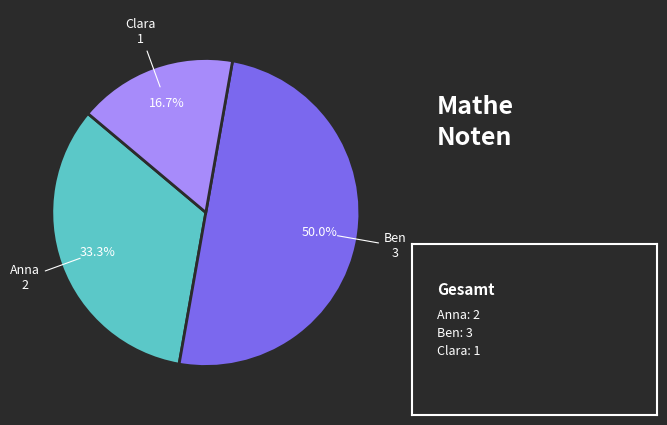

Is it true that Clara is 17% of the pie?

True